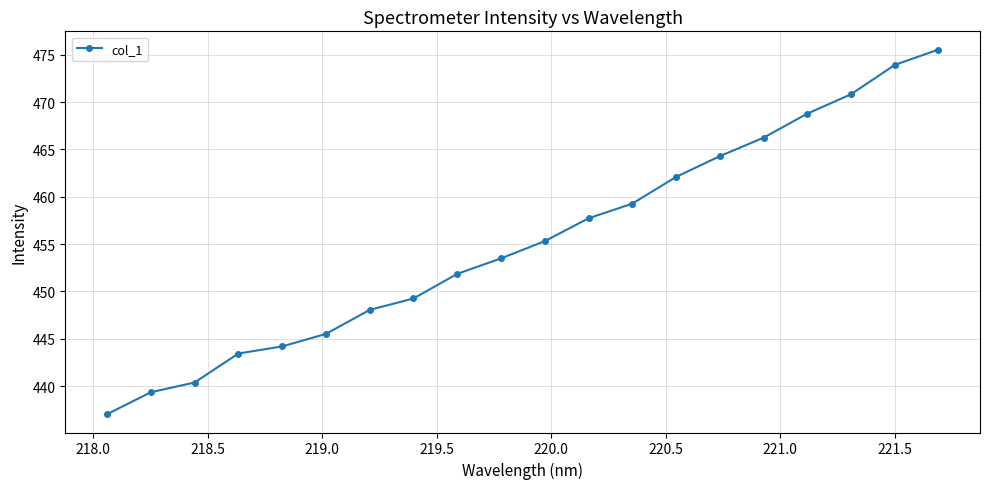

What is the smallest value displayed?

437.0